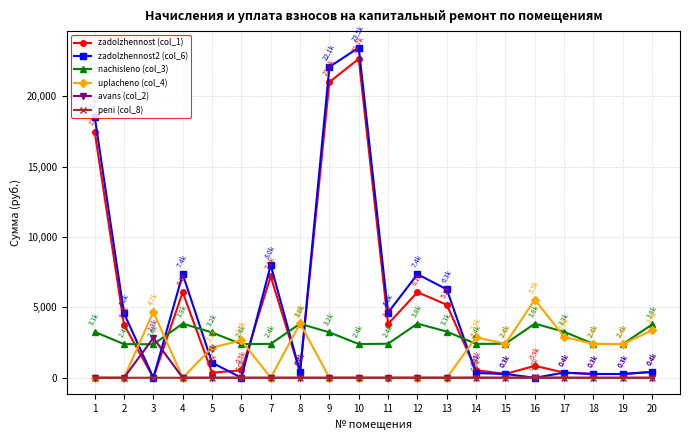

What is the sum of all avans (col_2) values?

2832.3